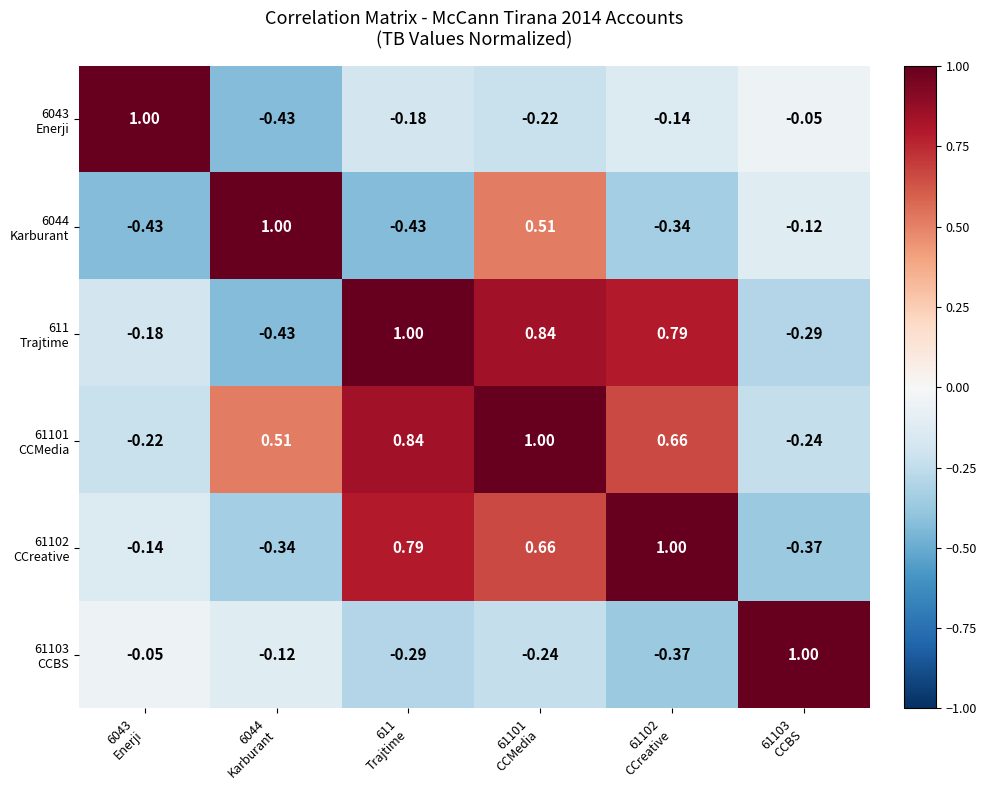

Count the number of categories in the chart.

6